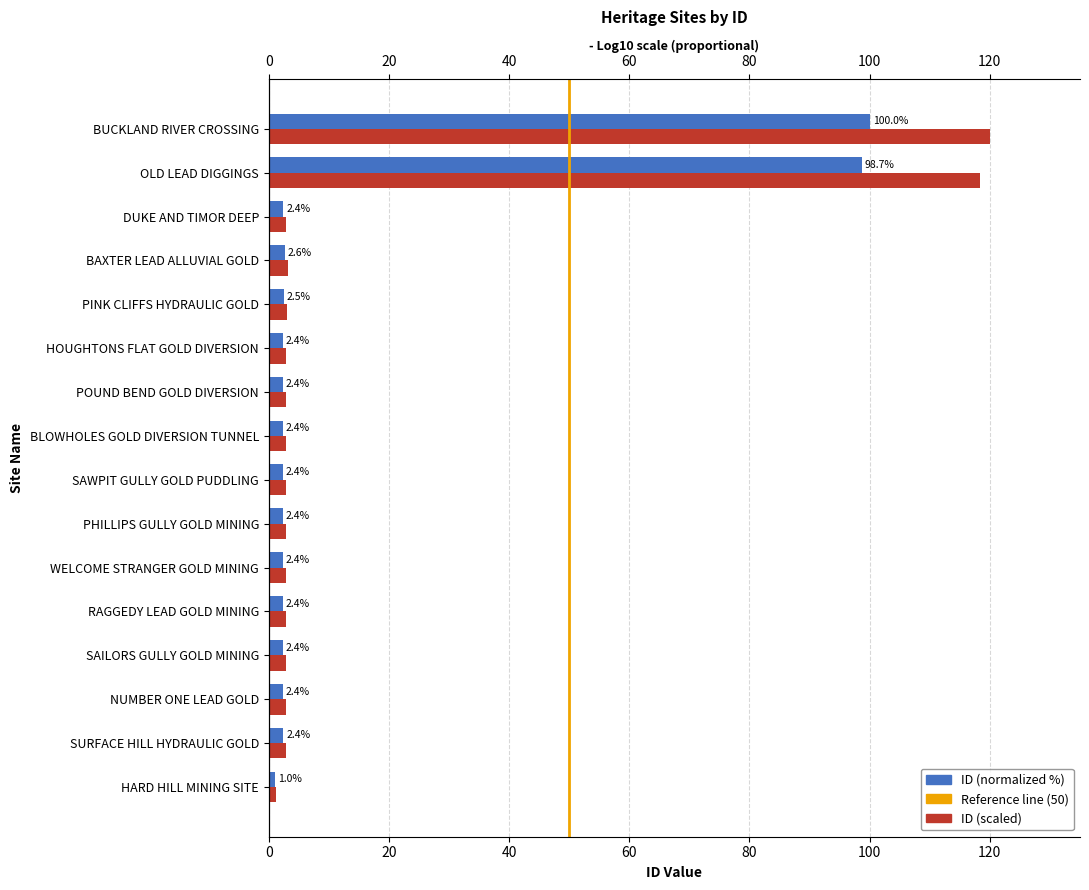

Which series has the largest total across all categories?

ID_scaled